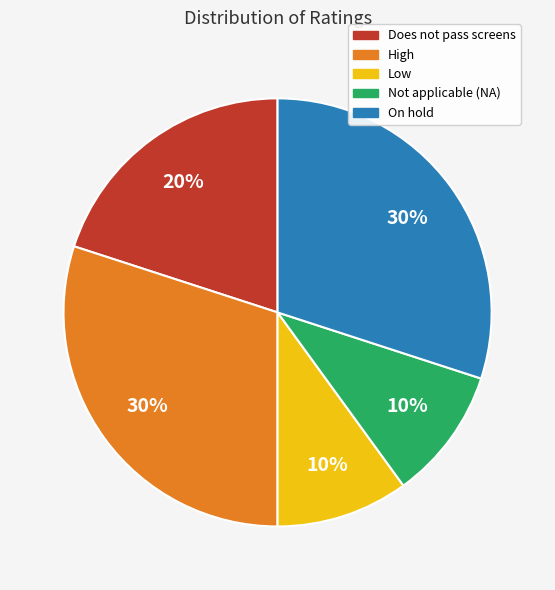

True or false: Does not pass screens accounts for 14% of the total.

False